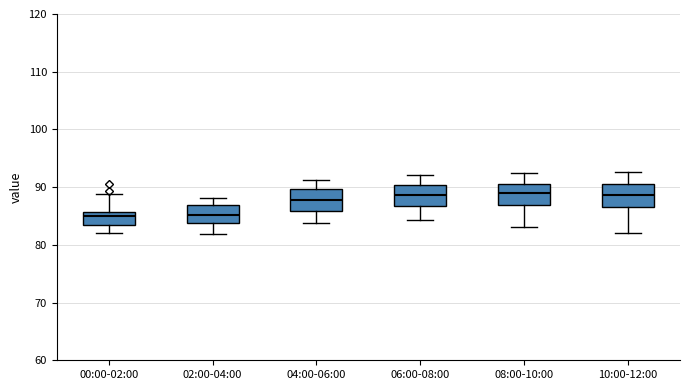

Reading left to right, transcribe this box plot: for each box, give where its median line is, the range the box spans, and where its two whiskers end, as read against the y-axis. The values are not printed on the chart, so give them approximately, as read against the axis.

00:00-02:00: median 85, box 83 to 86, whiskers 82 to 89
02:00-04:00: median 85, box 84 to 87, whiskers 82 to 88
04:00-06:00: median 88, box 86 to 90, whiskers 84 to 91
06:00-08:00: median 89, box 87 to 90, whiskers 84 to 92
08:00-10:00: median 89, box 87 to 91, whiskers 83 to 93
10:00-12:00: median 89, box 87 to 91, whiskers 82 to 93